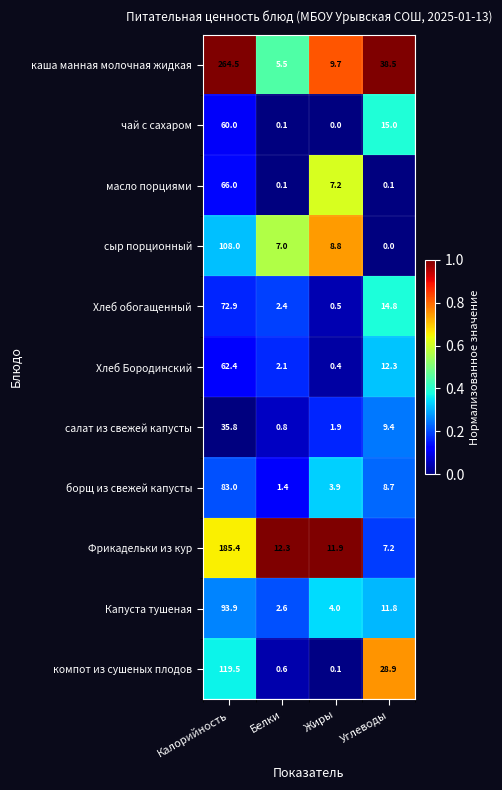

At which category is the sum across all series the highest?

Калорийность